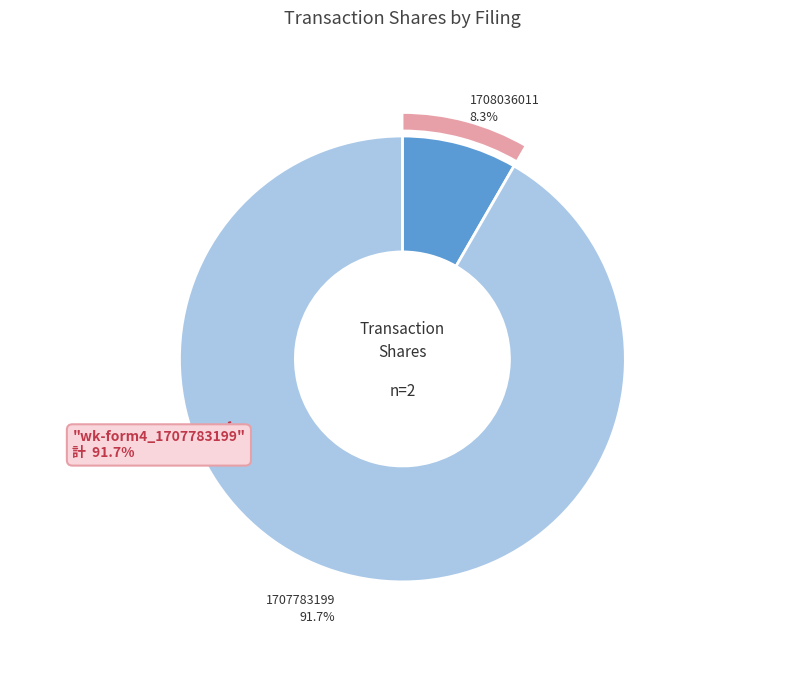

Does wk-form4_1708036011.xml account for over 50% of the chart?

No